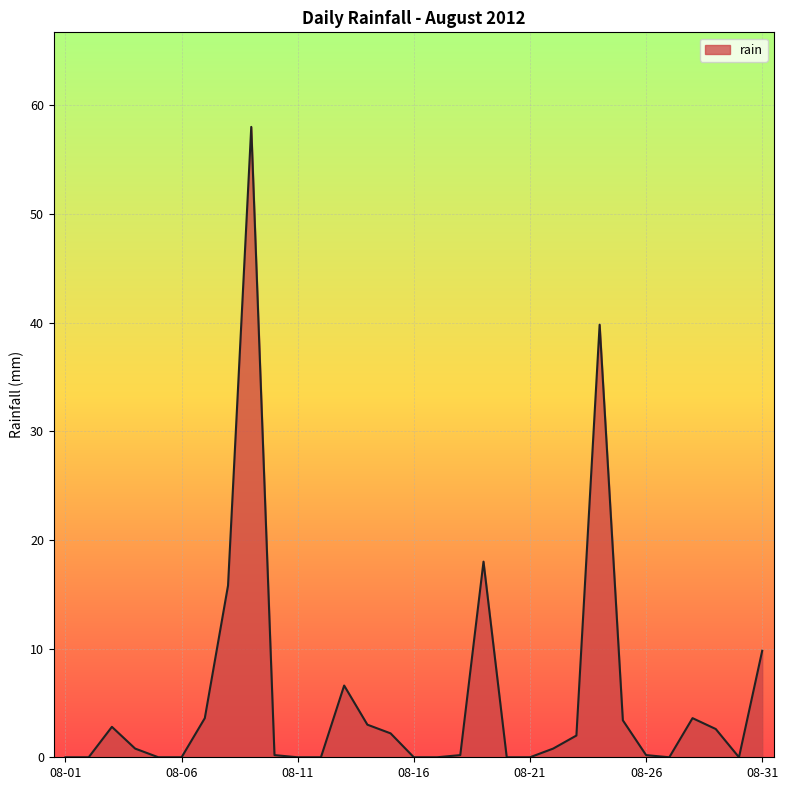

What is the difference between the maximum and minimum values?

58.0